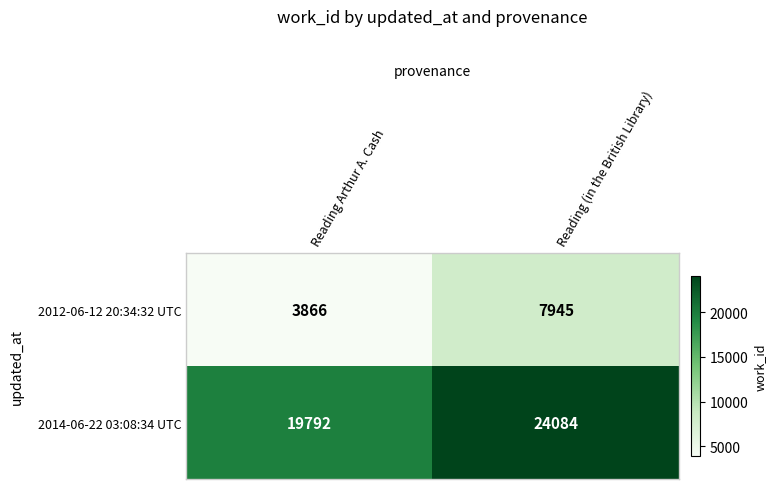

What is the total value across all series at Reading (in the British Library)?

32029